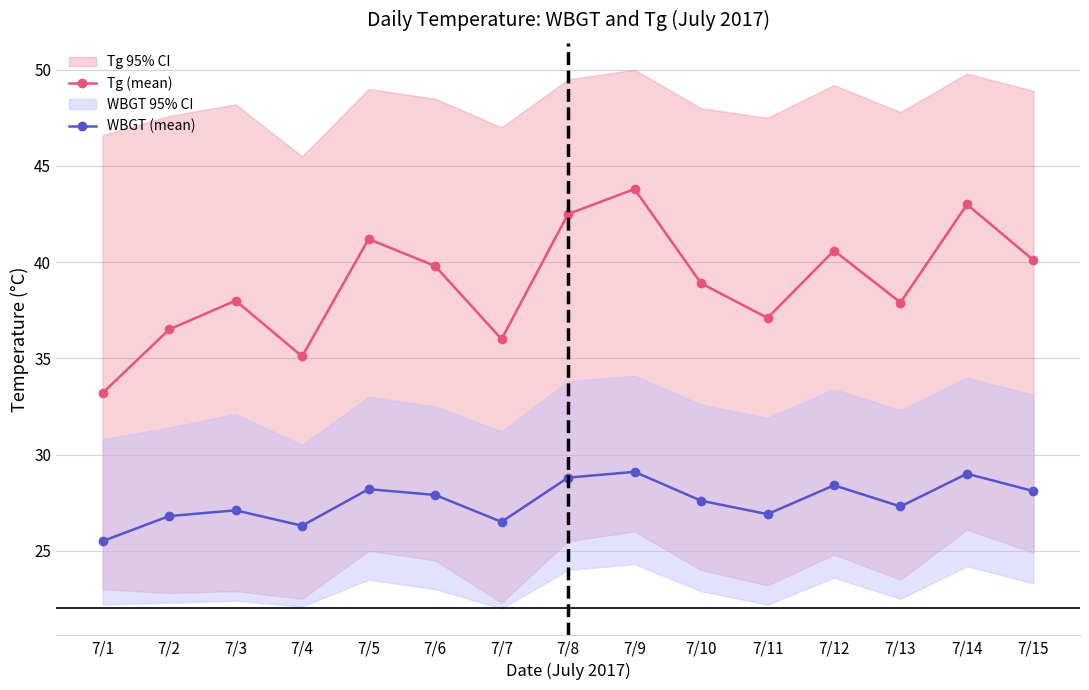

Rank the series at 7/14 from lowest to highest value.

WBGT (mean), Tg (mean)